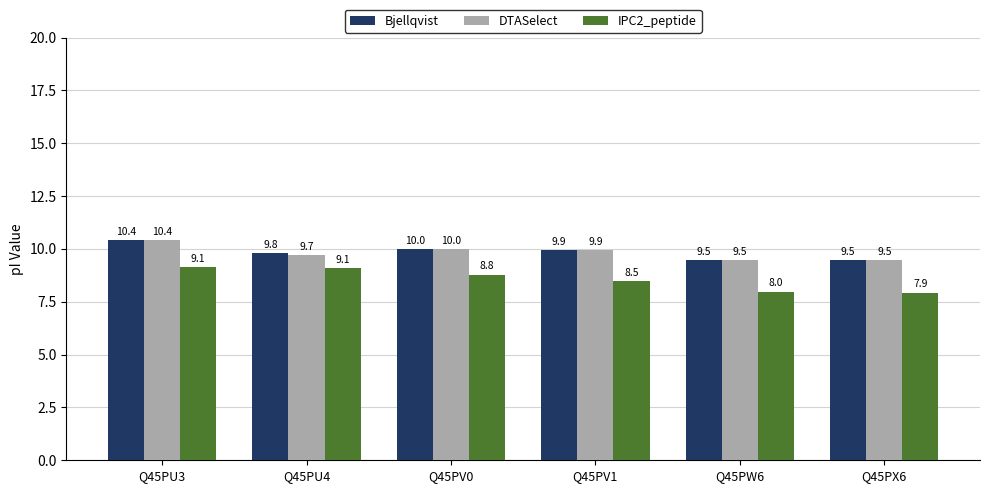

What are all the series names shown in the legend?

Bjellqvist, DTASelect, IPC2_peptide